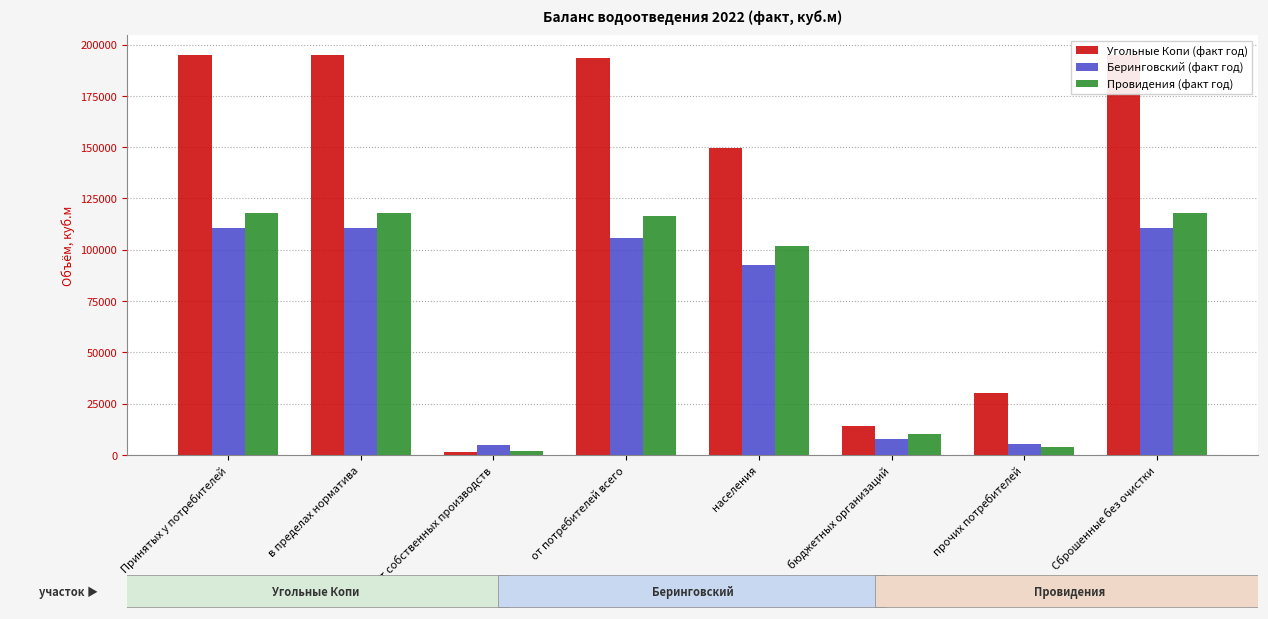

How many bars are there in each group?

3